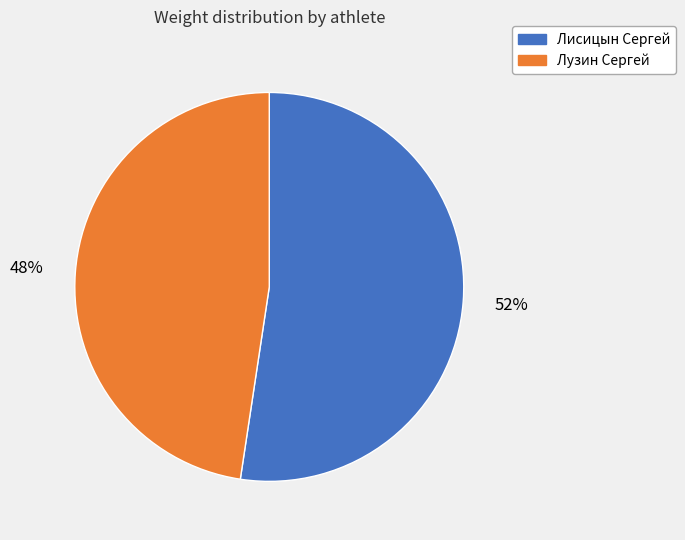

Which slice represents more than half of the pie?

Лисицын Сергей